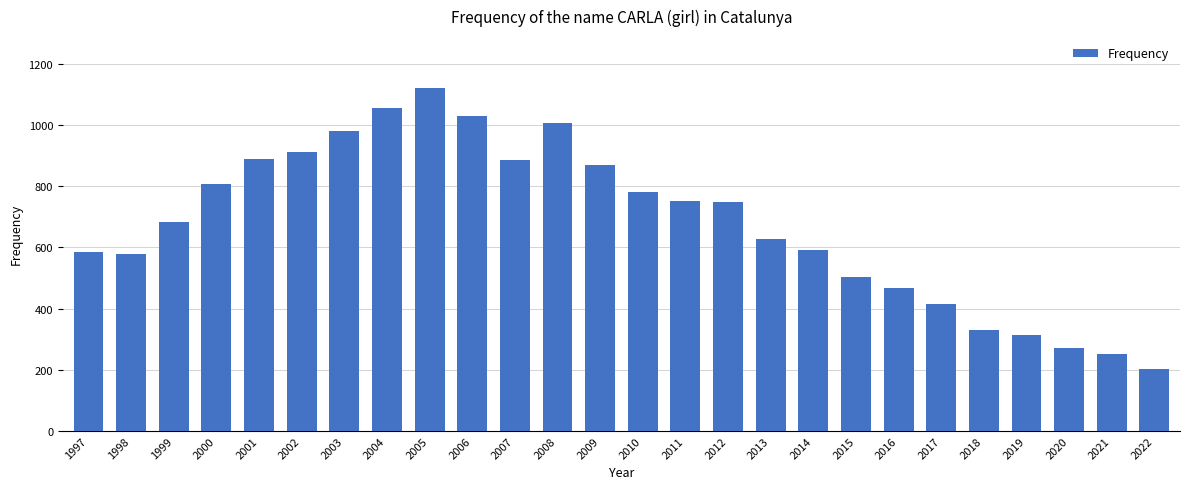

Count the number of data series in this chart.

1